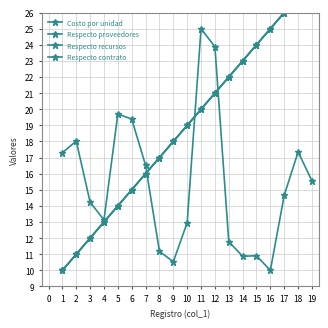

Is the value of Respecto proveedores at 19 greater than the value of Respecto contrato at 12?

Yes